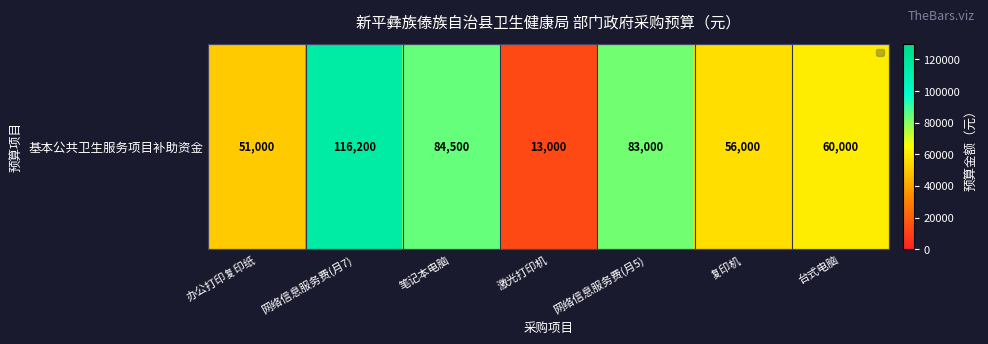

At which label is the value closest to 64600?

台式电脑